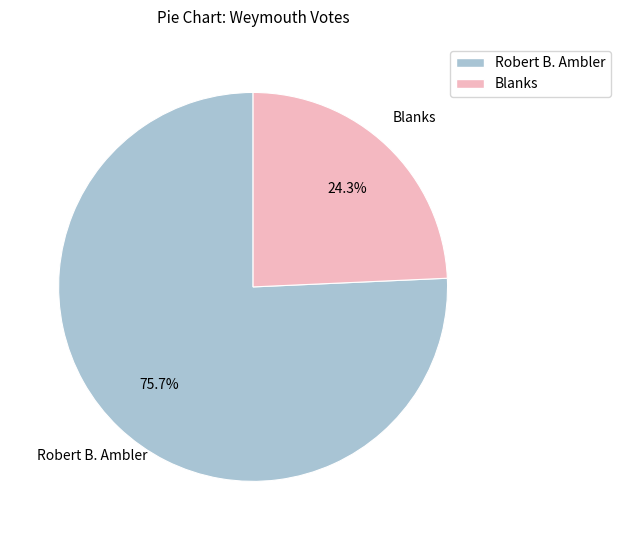

Is there a majority slice in this chart?

Yes